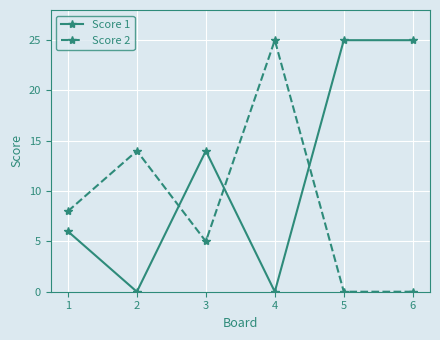

The Score 1 series shows 6 at 1. True or false?

True